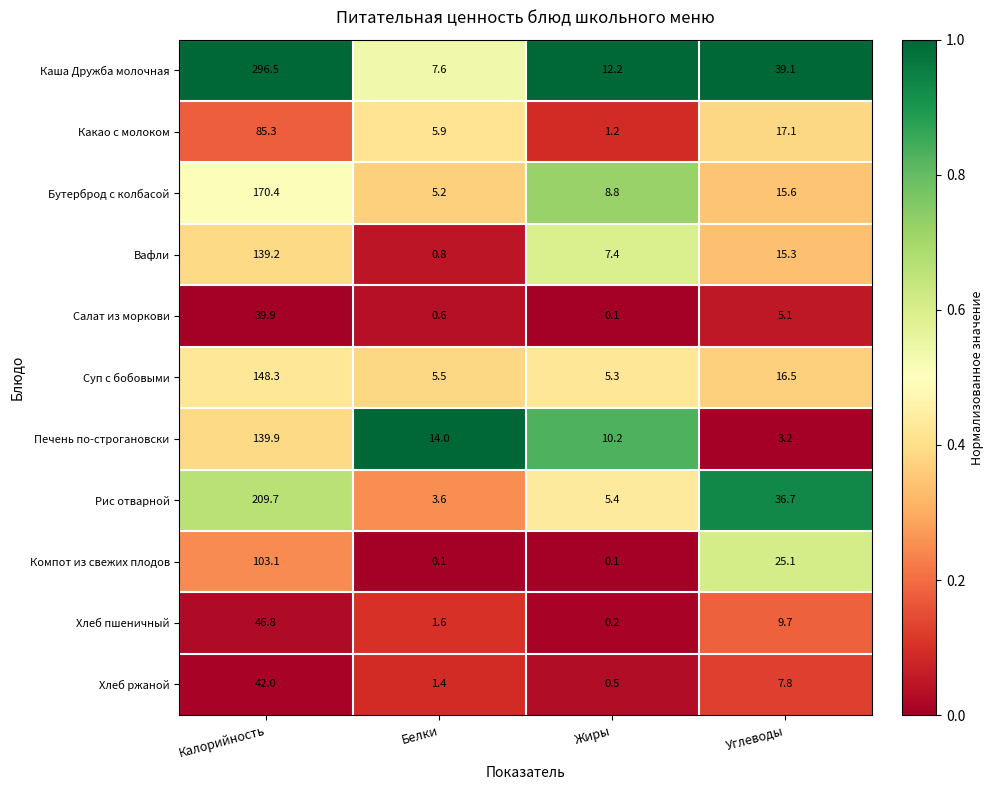

Which series has the largest range (max minus min)?

Каша Дружба молочная